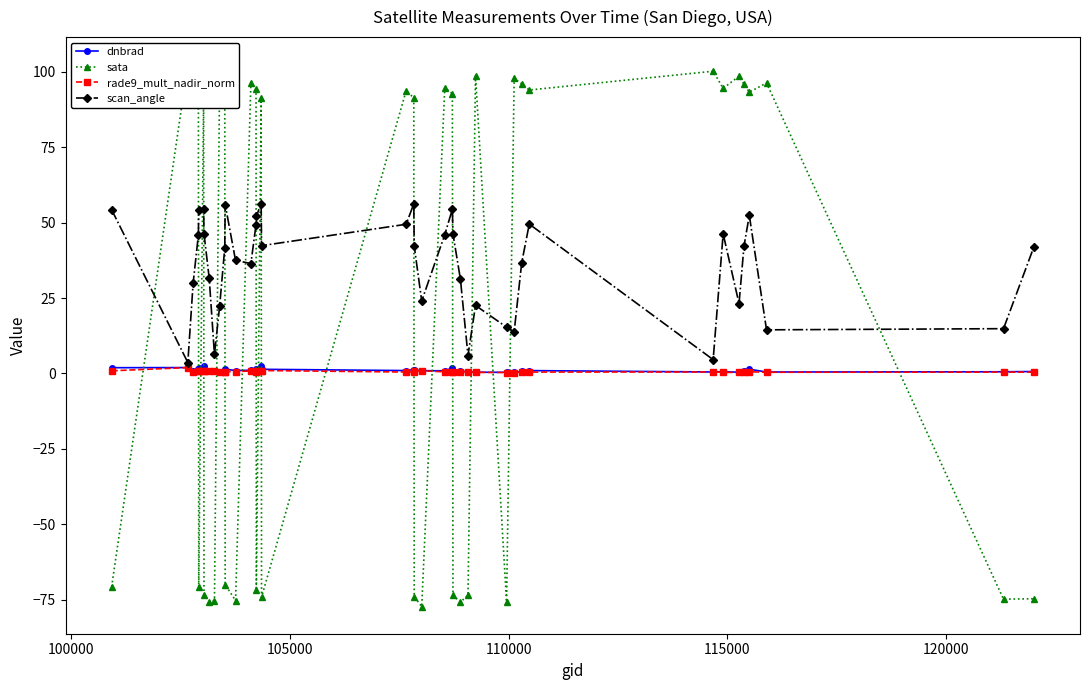

Does the chart display data point markers on the line(s)?

Yes